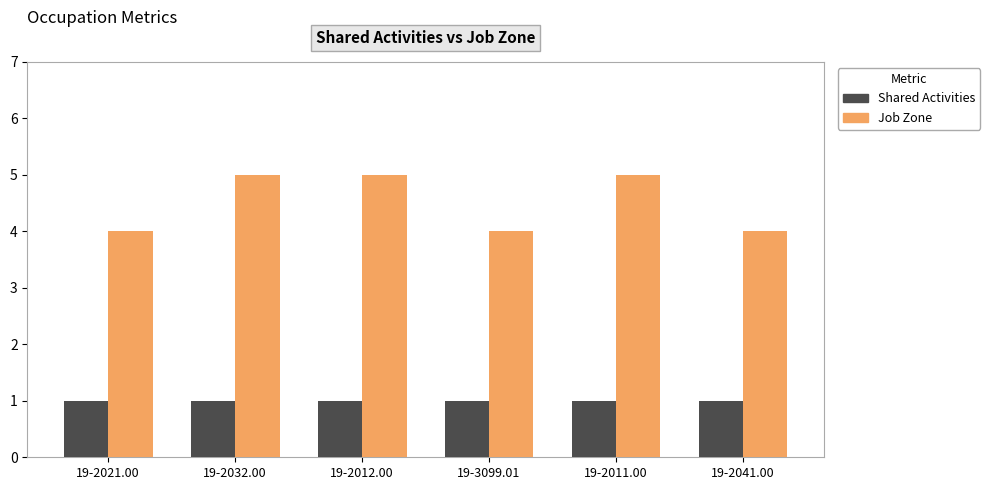

What is the approximate value of Shared Activities at 19-2041.00?

1